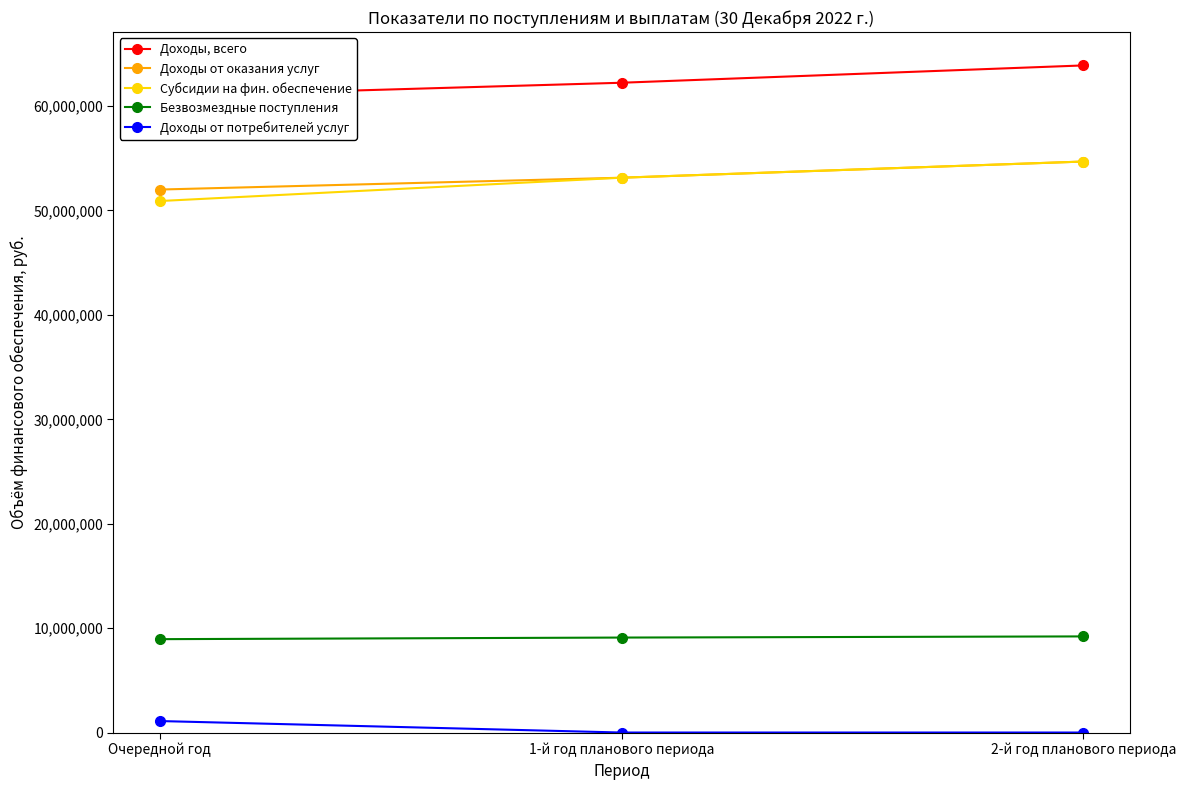

How many lines are shown in the chart?

5